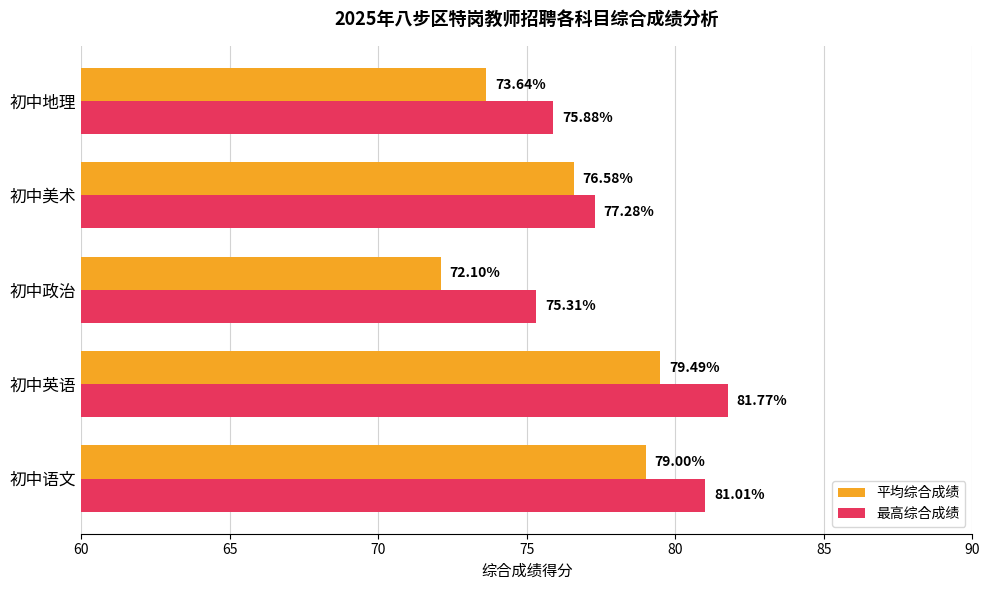

Which series changed the most between 初中政治 and 初中美术?

平均综合成绩